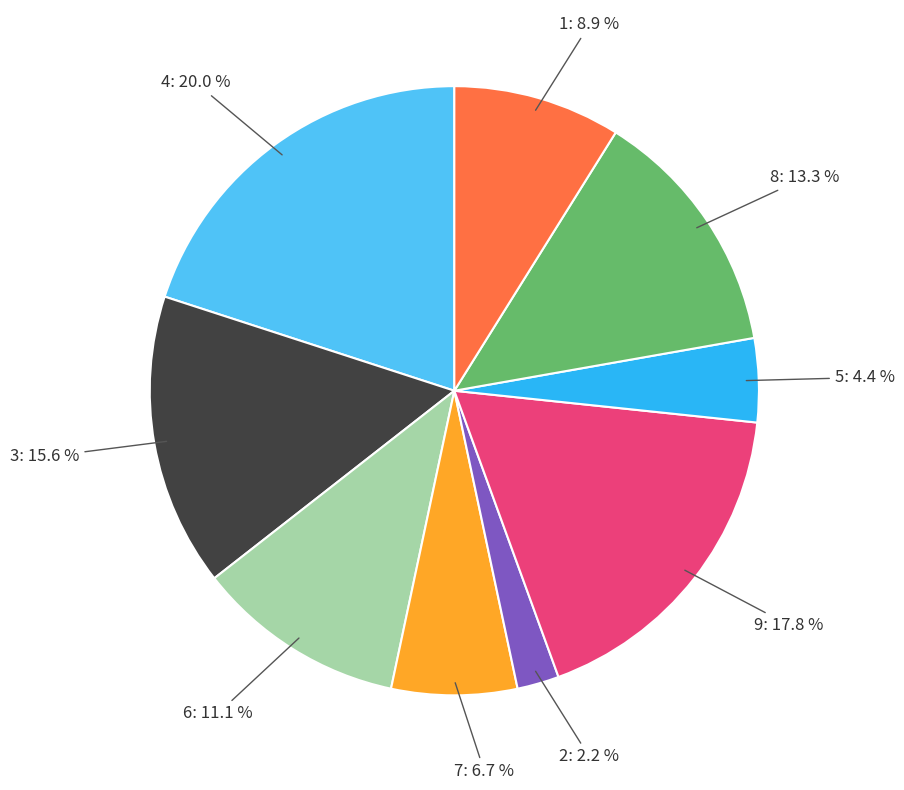

What is the ratio of the value at 1 to the value at 8?

0.7